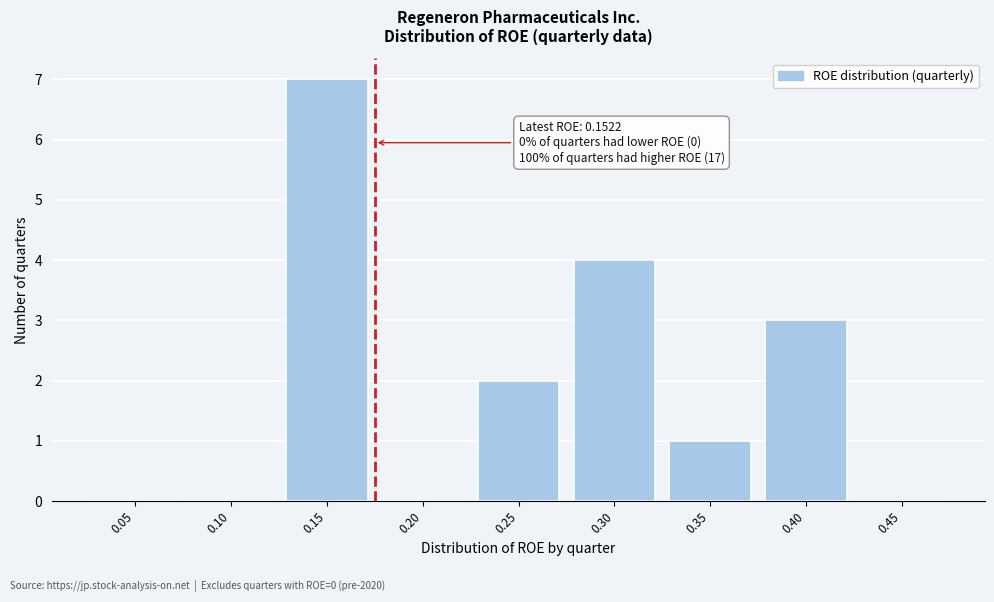

Reading left to right, transcribe all the data shown in this chart.

0.05=0	0.10=0	0.15=7	0.20=0	0.25=2	0.30=4	0.35=1	0.40=3	0.45=0